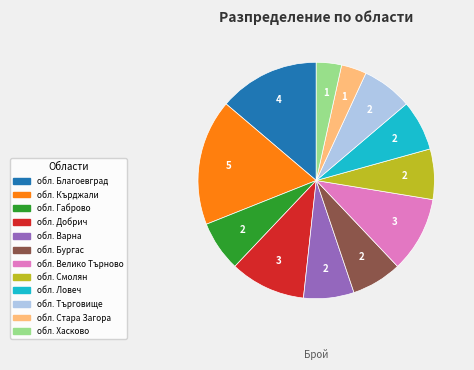

Does any single category account for the majority?

No